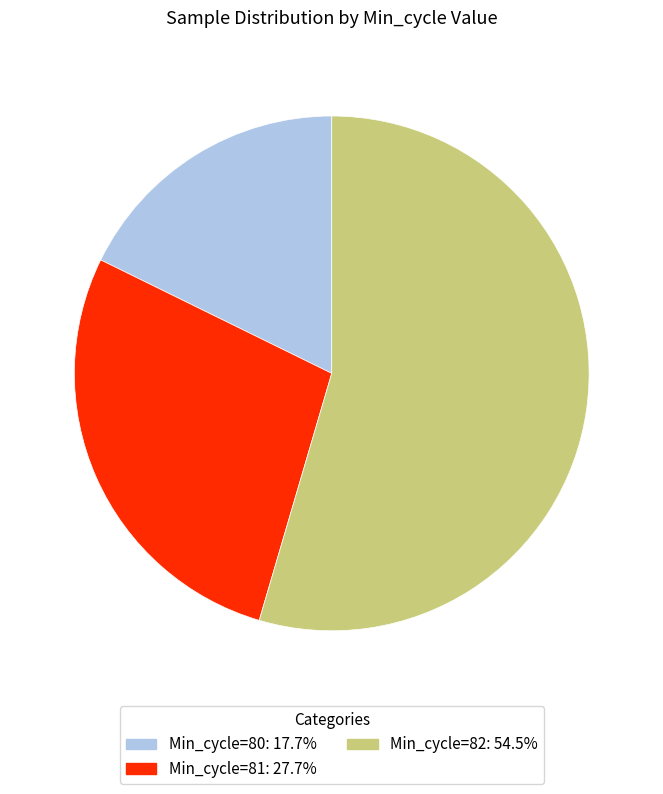

Combined, do Min_cycle=80: 17.7% and Min_cycle=82: 54.5% account for over 50%?

Yes